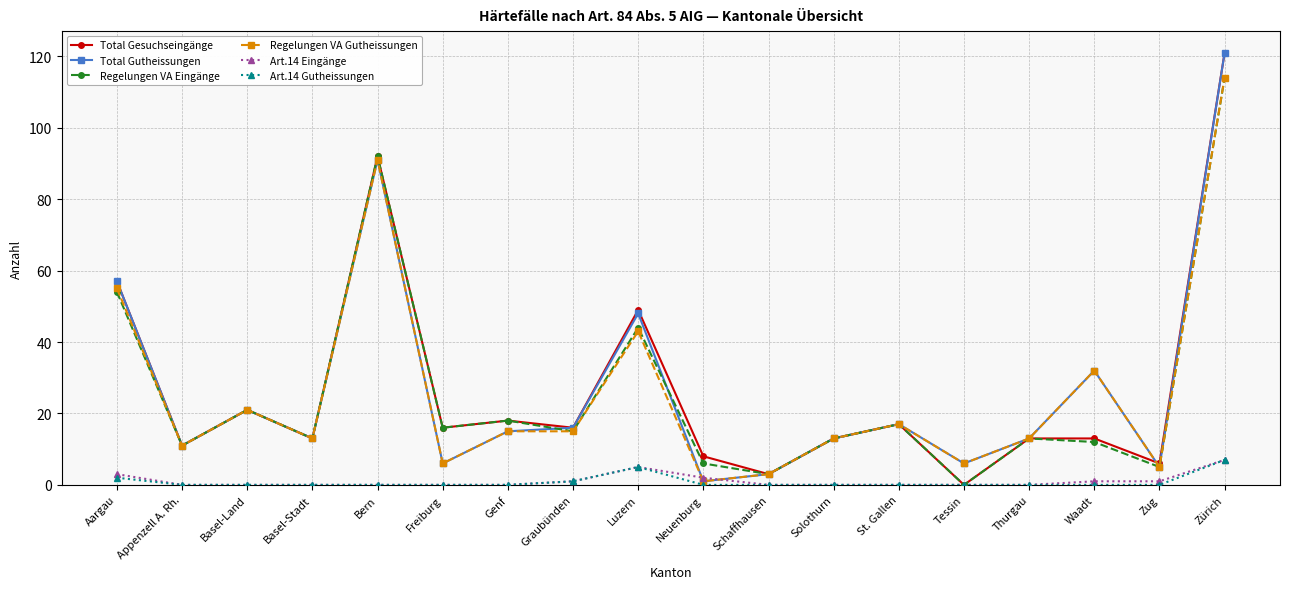

What is the spread (max minus min) of values at Appenzell A. Rh.?

11